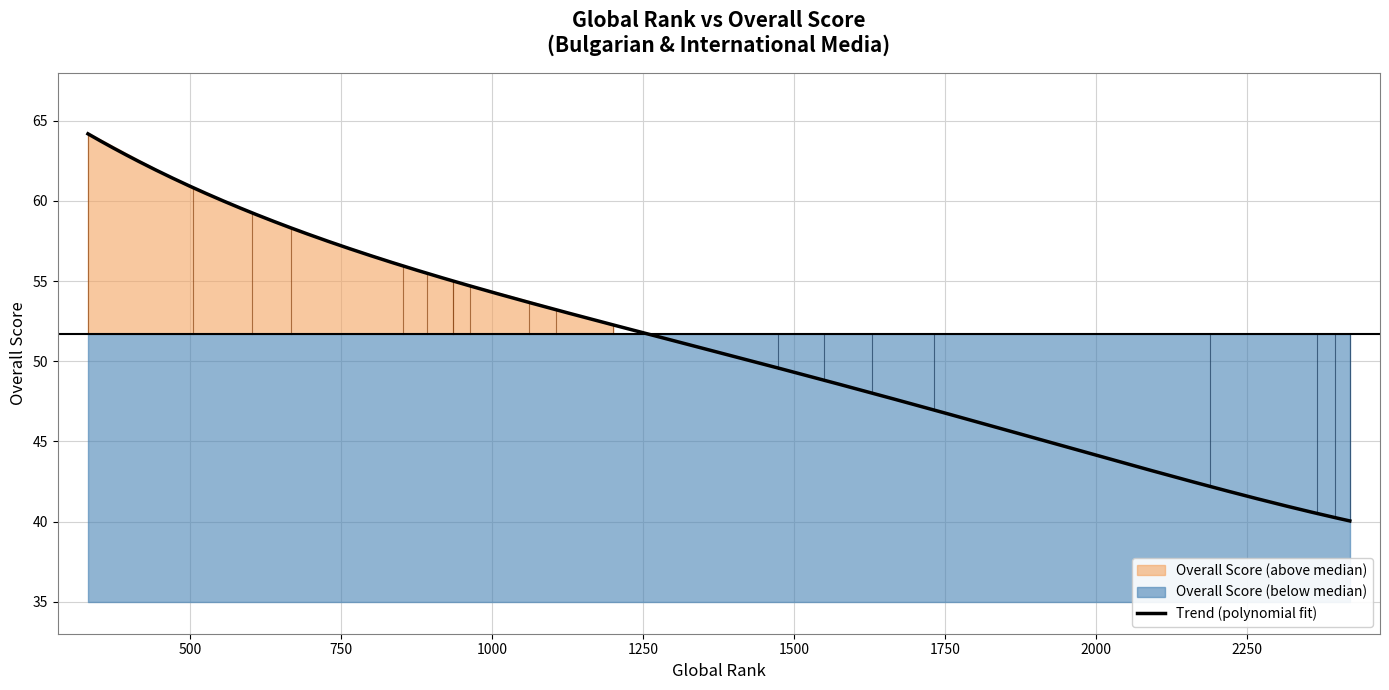

List the labels in order of value, largest first.

331, 505, 602, 668, 852, 893, 935, 935, 963, 1062, 1107, 1201, 1474, 1550, 1629, 1733, 2189, 2367, 2397, 2421